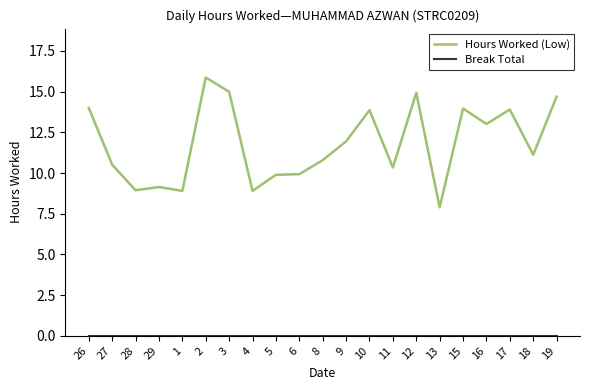

What is the maximum value for Hours Worked (Low)?

15.9